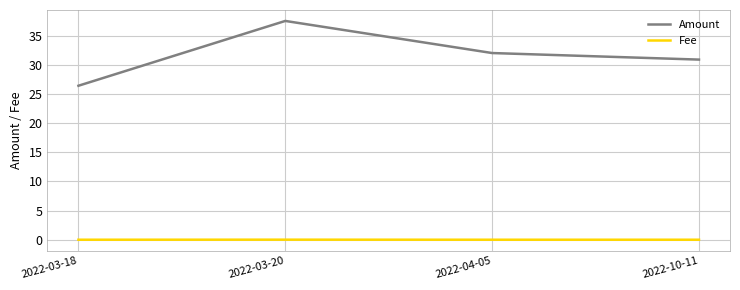

What is the sum of the Amount values at 2022-04-05 and 2022-03-18?

58.4